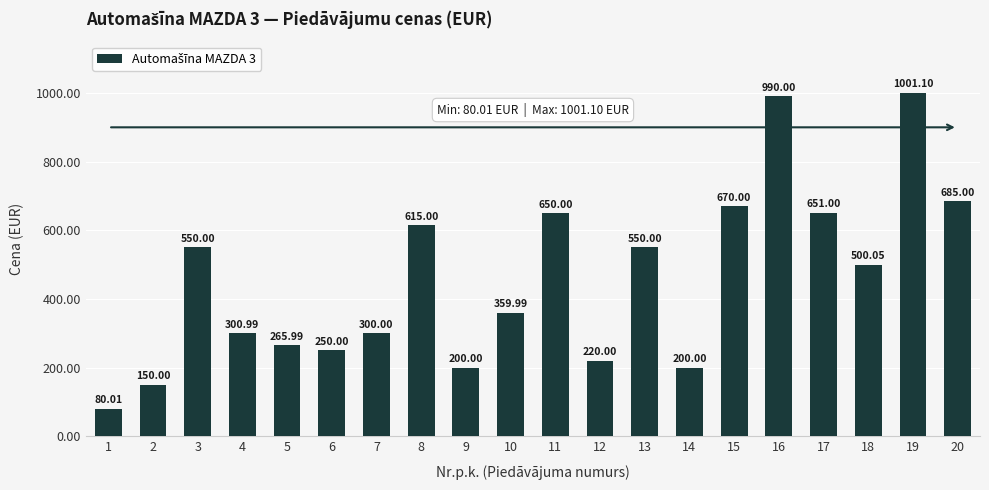

What is the change in value from 8 to 13?

-65.0